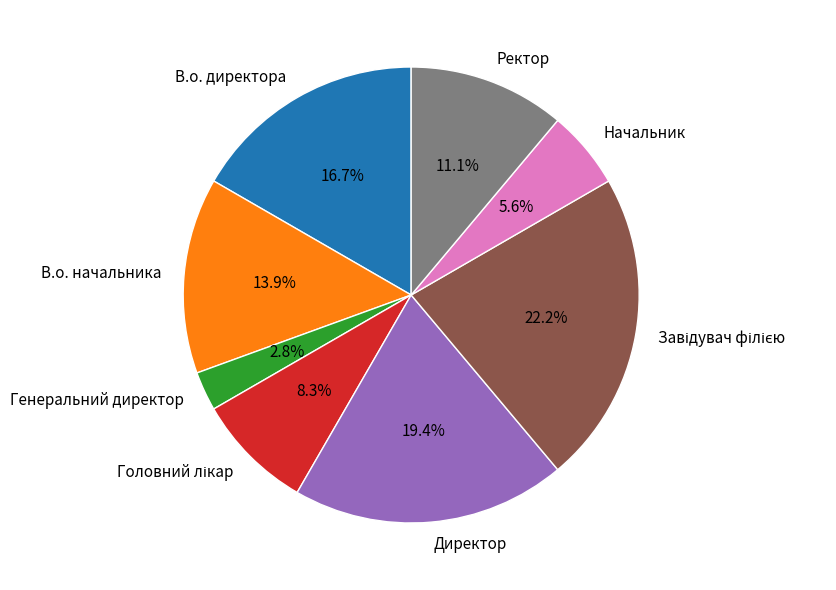

What is the total percentage of Начальник and Директор?

25.0%